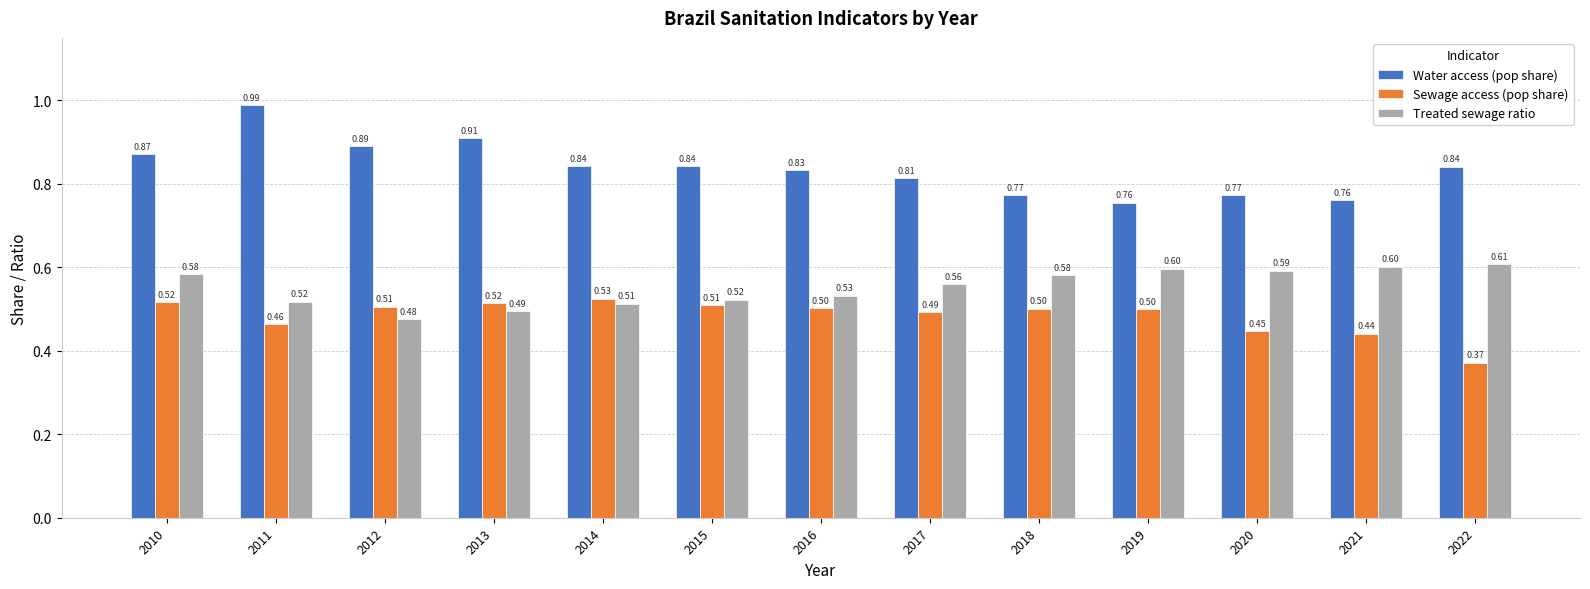

What is the average value of the Treated sewage ratio series?

0.6